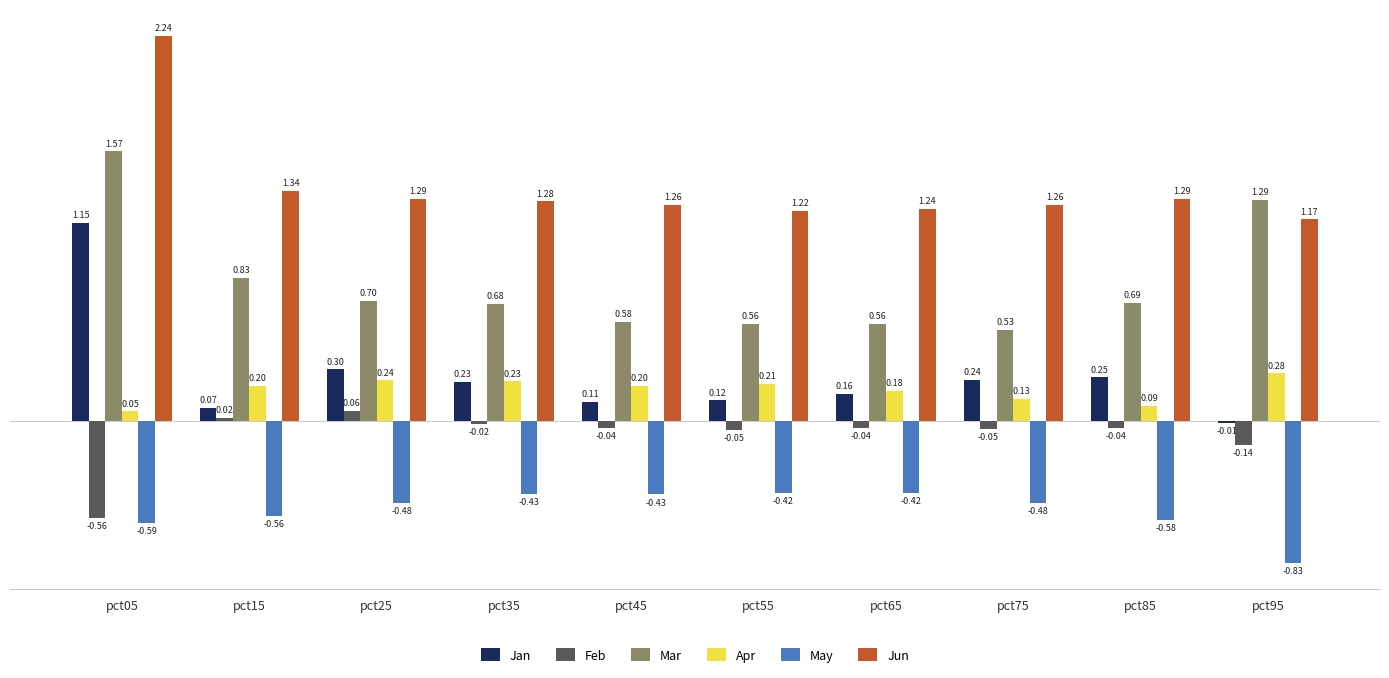

Is the value of Mar at pct85 greater than the value of Jun at pct25?

No